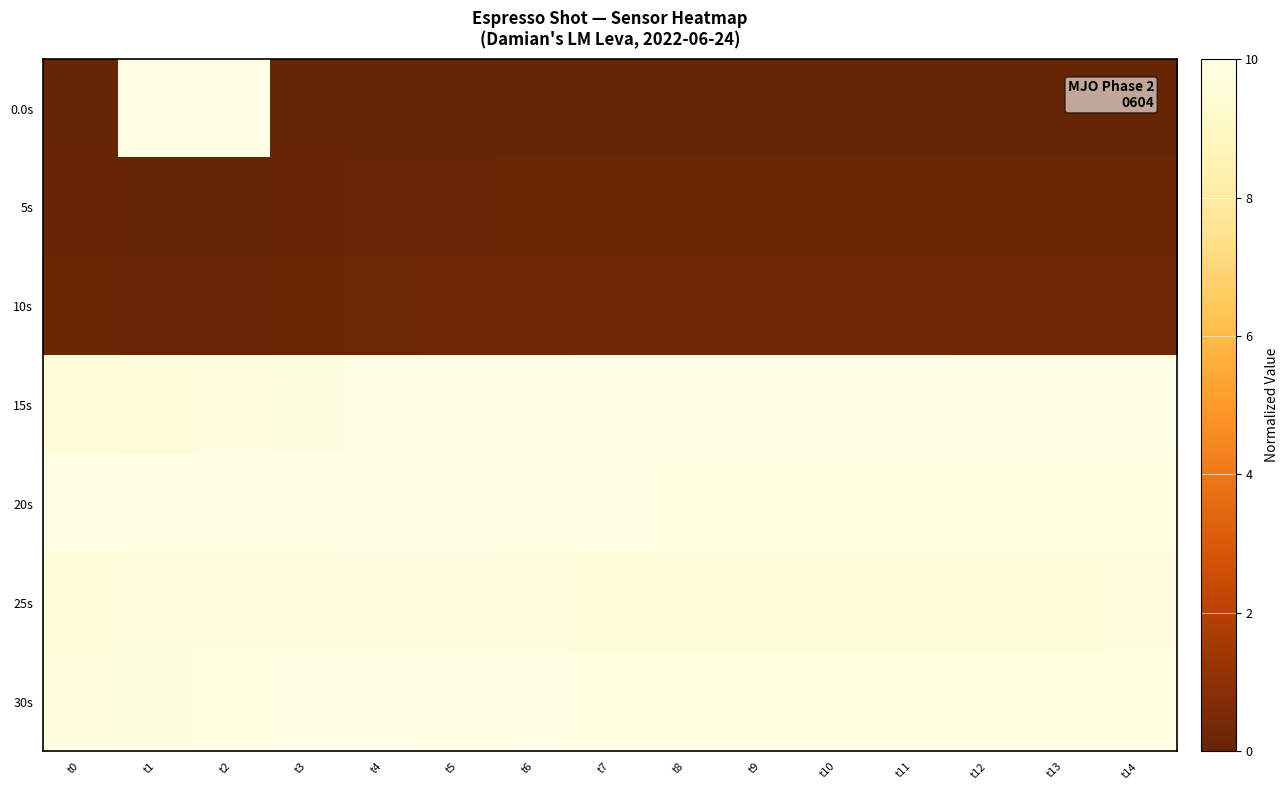

What is the total value across all series at t1?

49.2